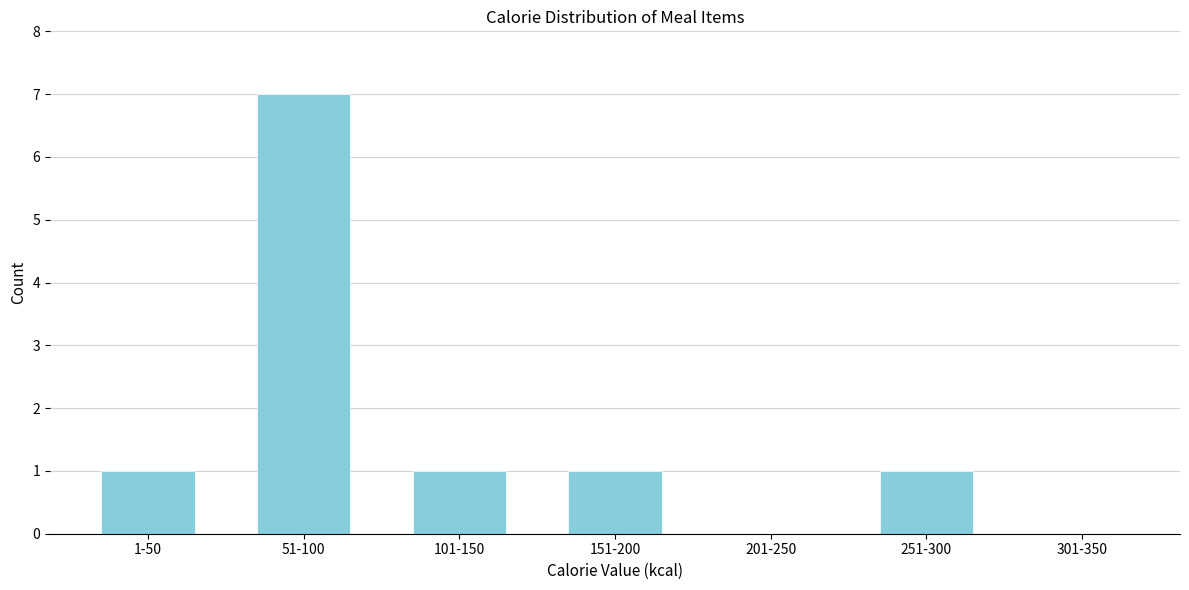

Reading right to left, extract all data points from this chart.

301-350=0	251-300=1	201-250=0	151-200=1	101-150=1	51-100=7	1-50=1